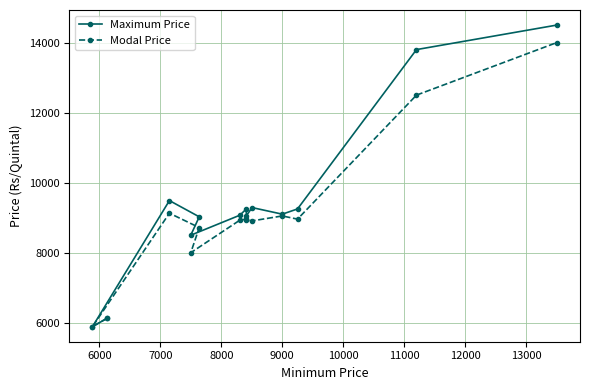

What is the minimum value shown in the chart?

5889